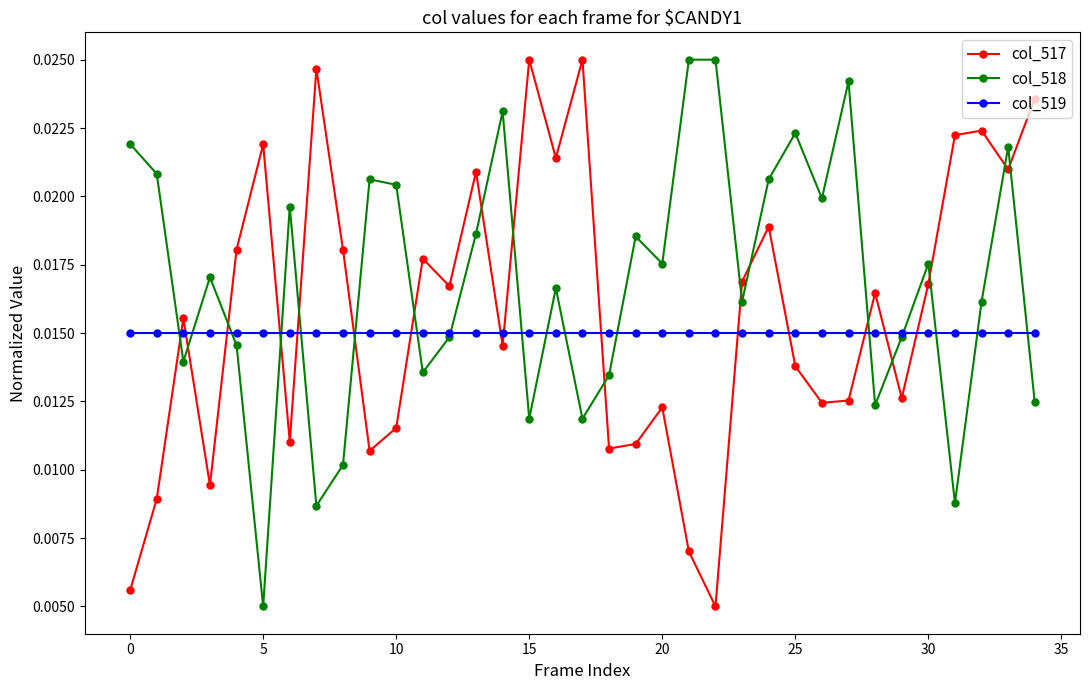

Is this an area chart (filled region under the line)?

No